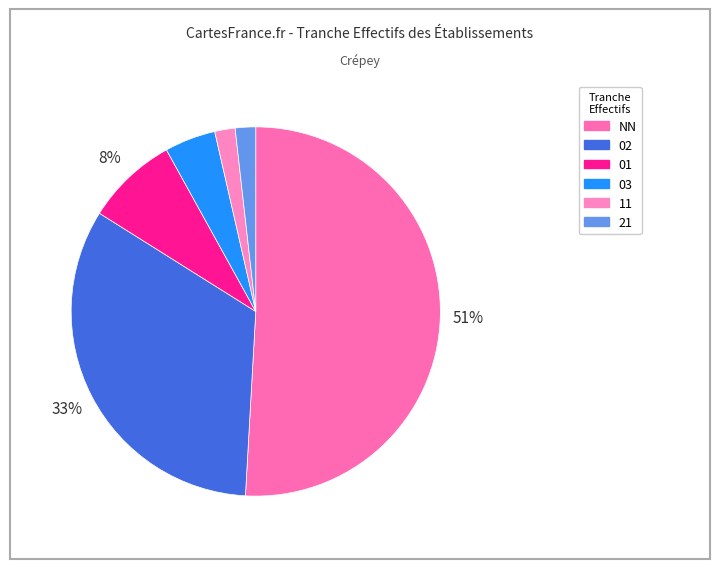

Combined, what portion of the pie is 02 and 21?

34.8%